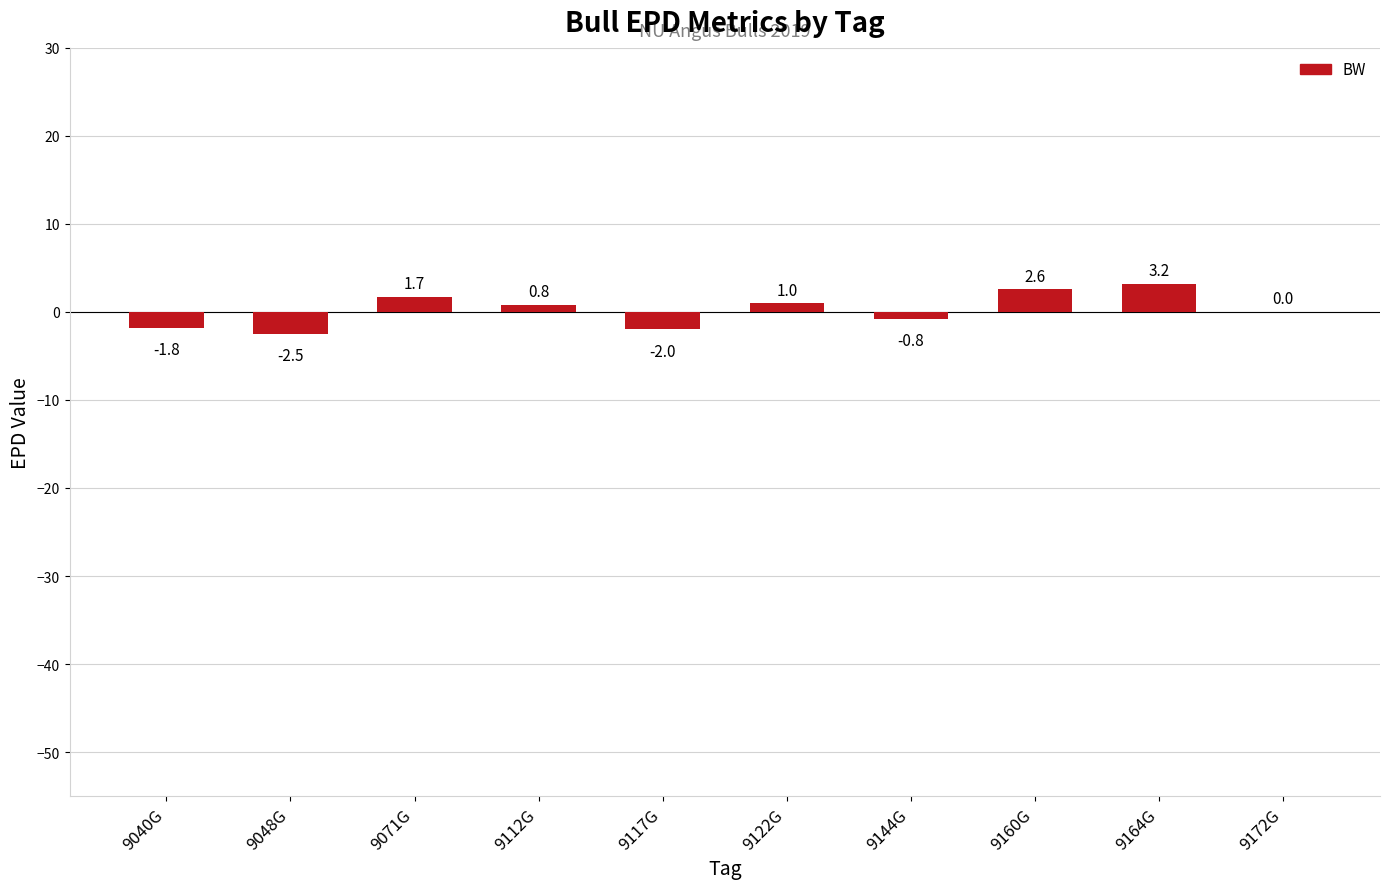

The value at 9112G is 0.8. True or false?

True